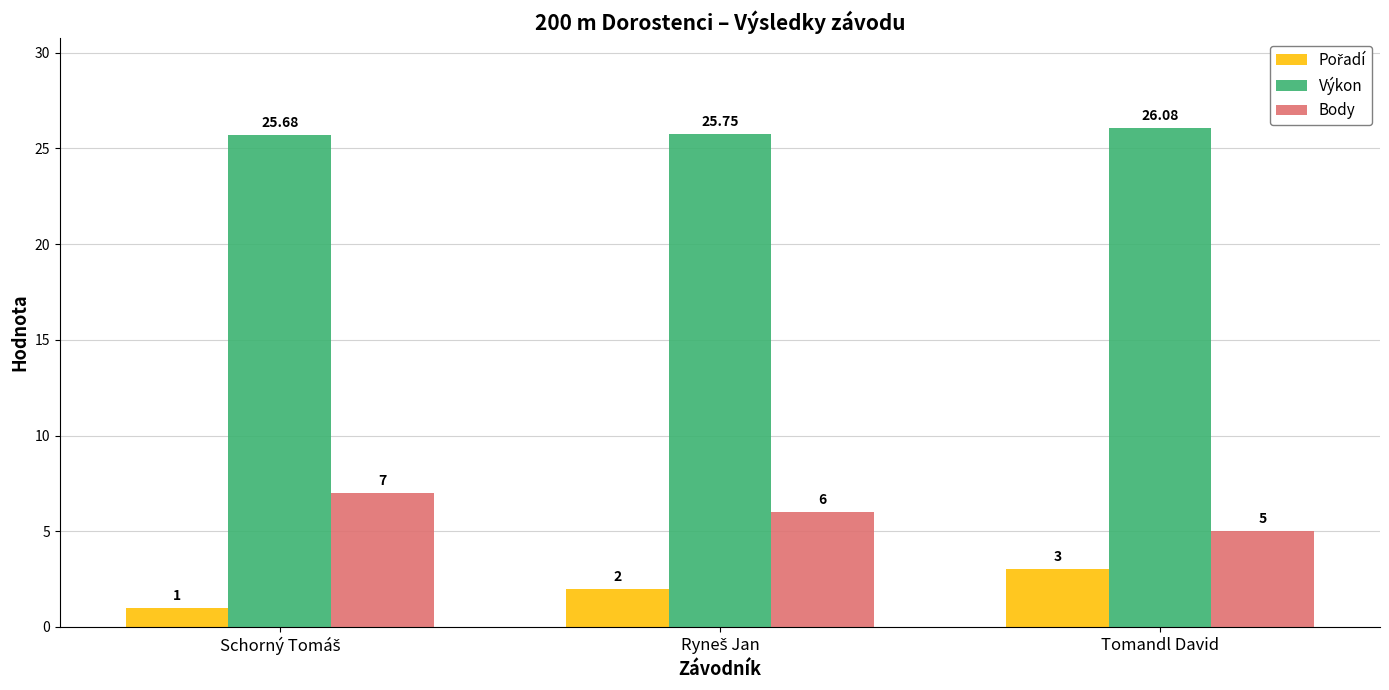

What is the sum of all Body values?

18.0